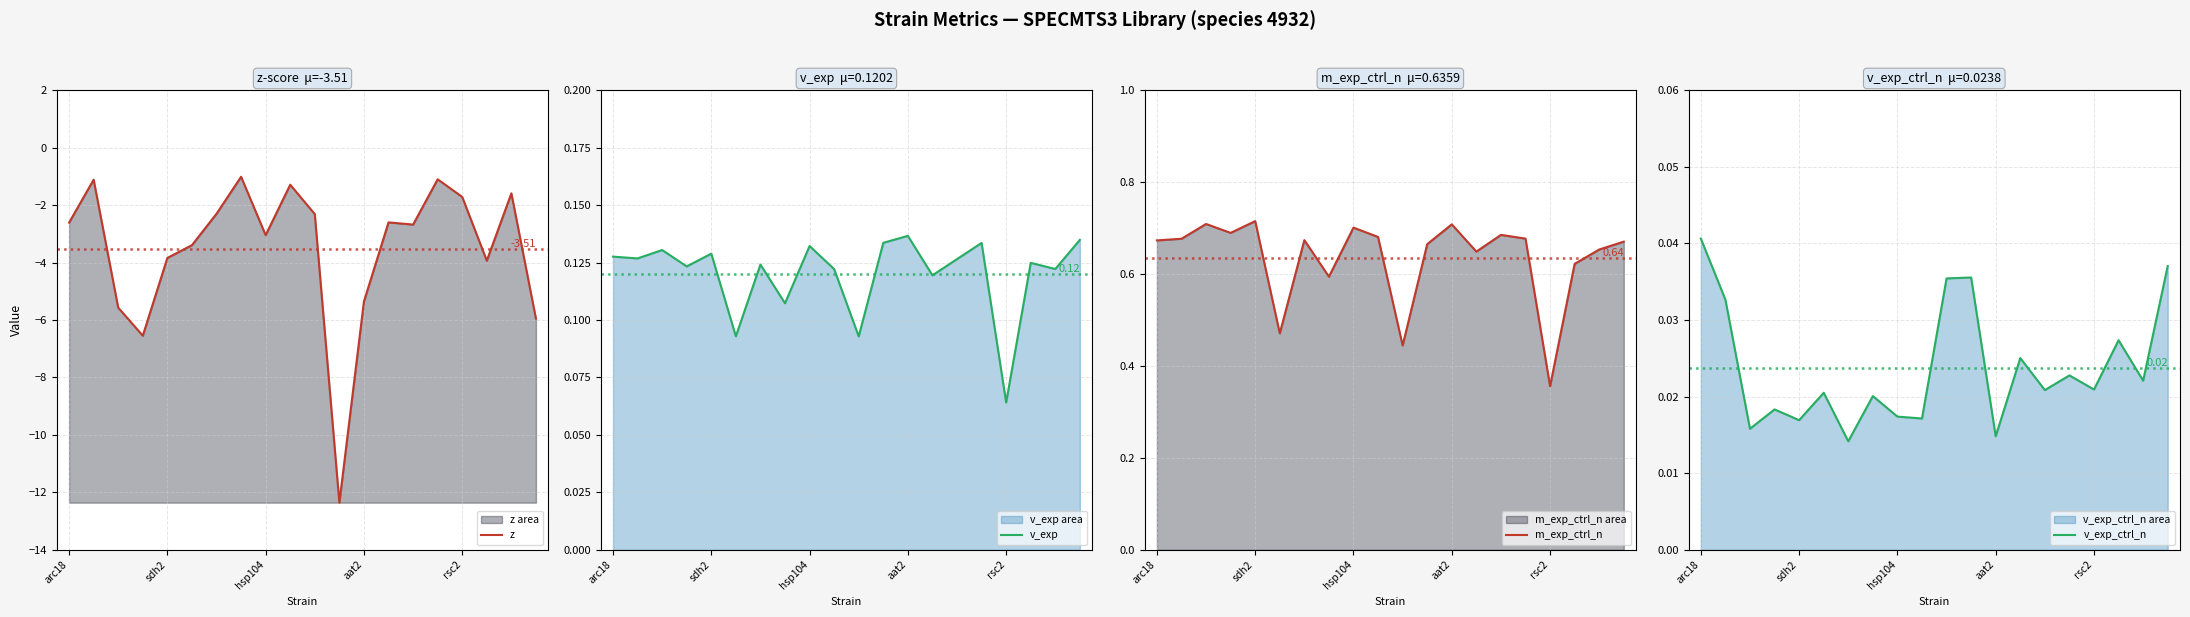

What are all the series names shown in the legend?

z, v_exp, m_exp_ctrl_n, v_exp_ctrl_n